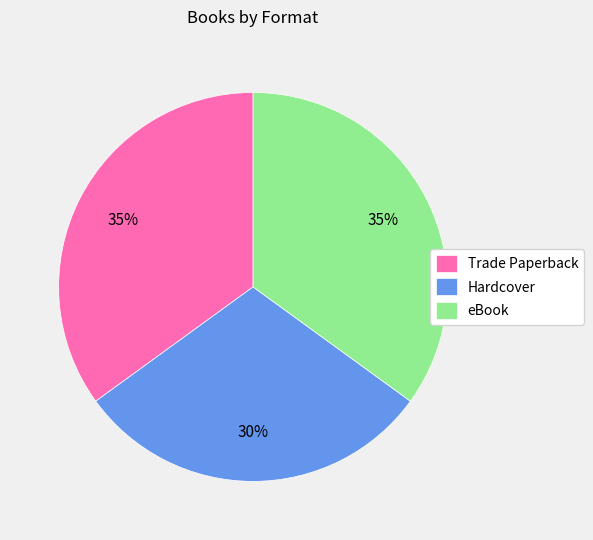

Which has a higher value, eBook or Hardcover?

eBook